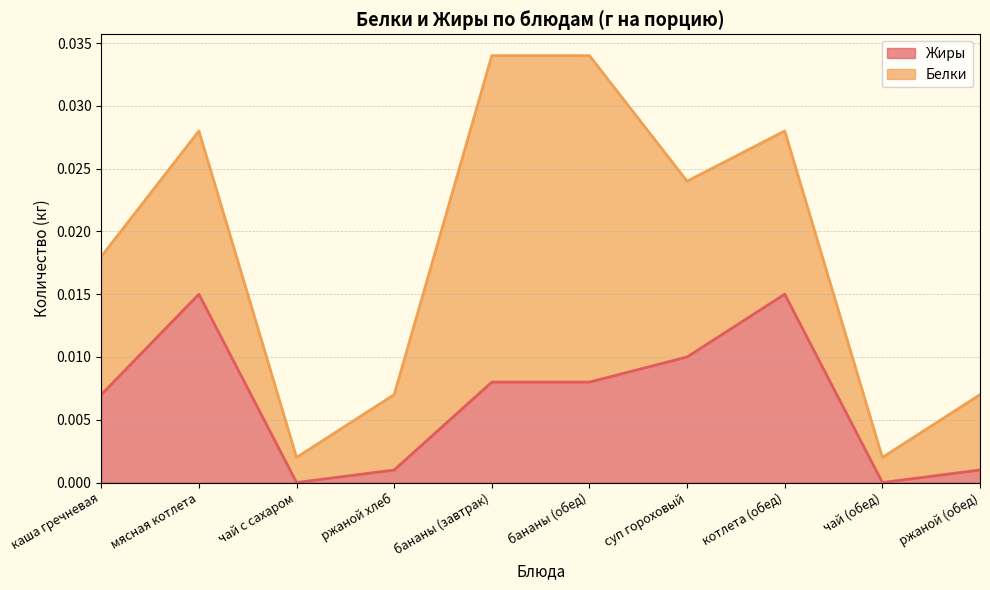

Does the chart have visible grid lines?

Yes